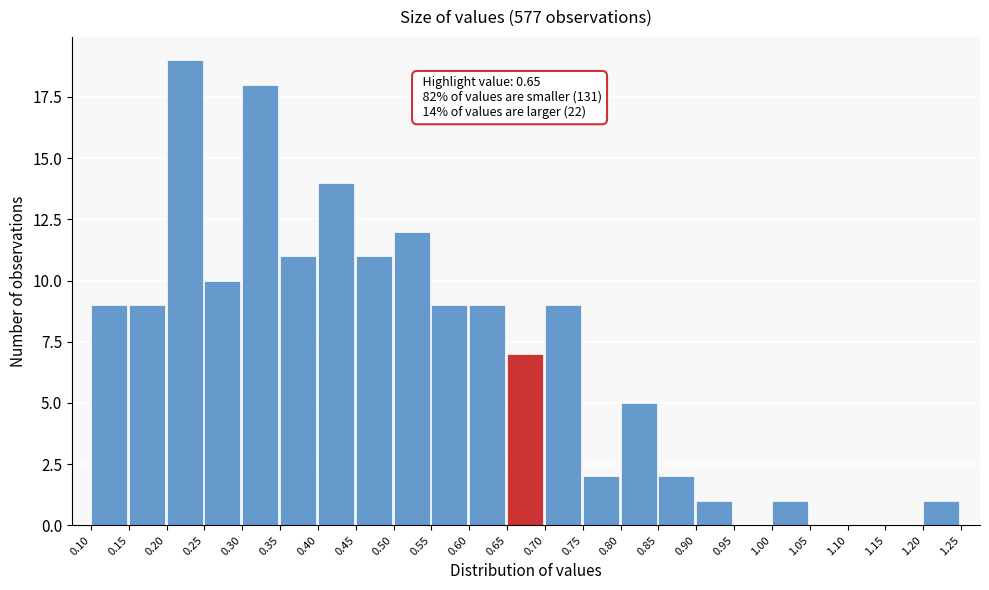

Over which range of the x-axis is the bar tallest?

0.20 to 0.25